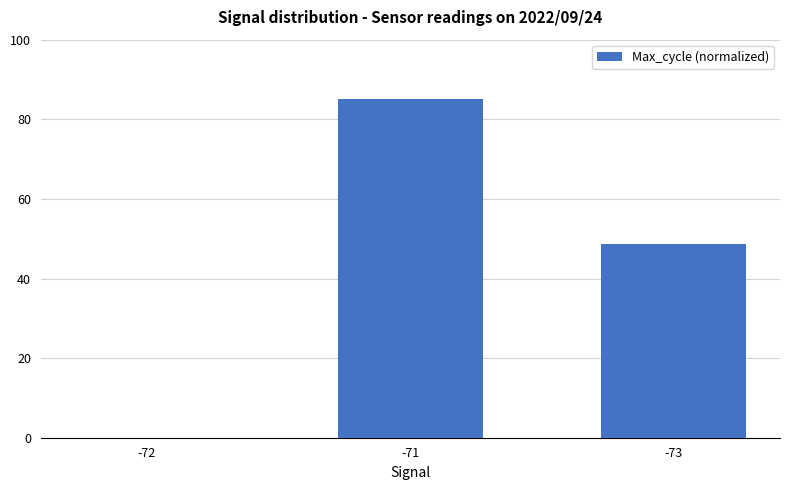

What is the sum of all values?

133.8